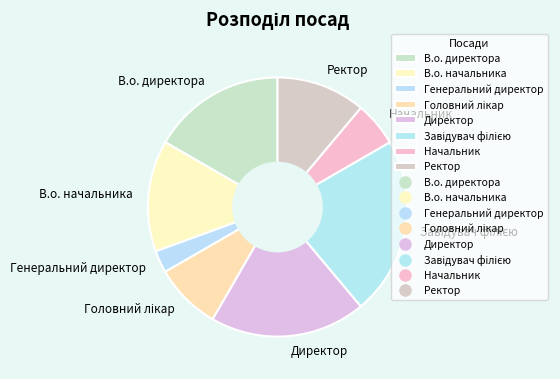

Is Директор the majority of the pie?

No